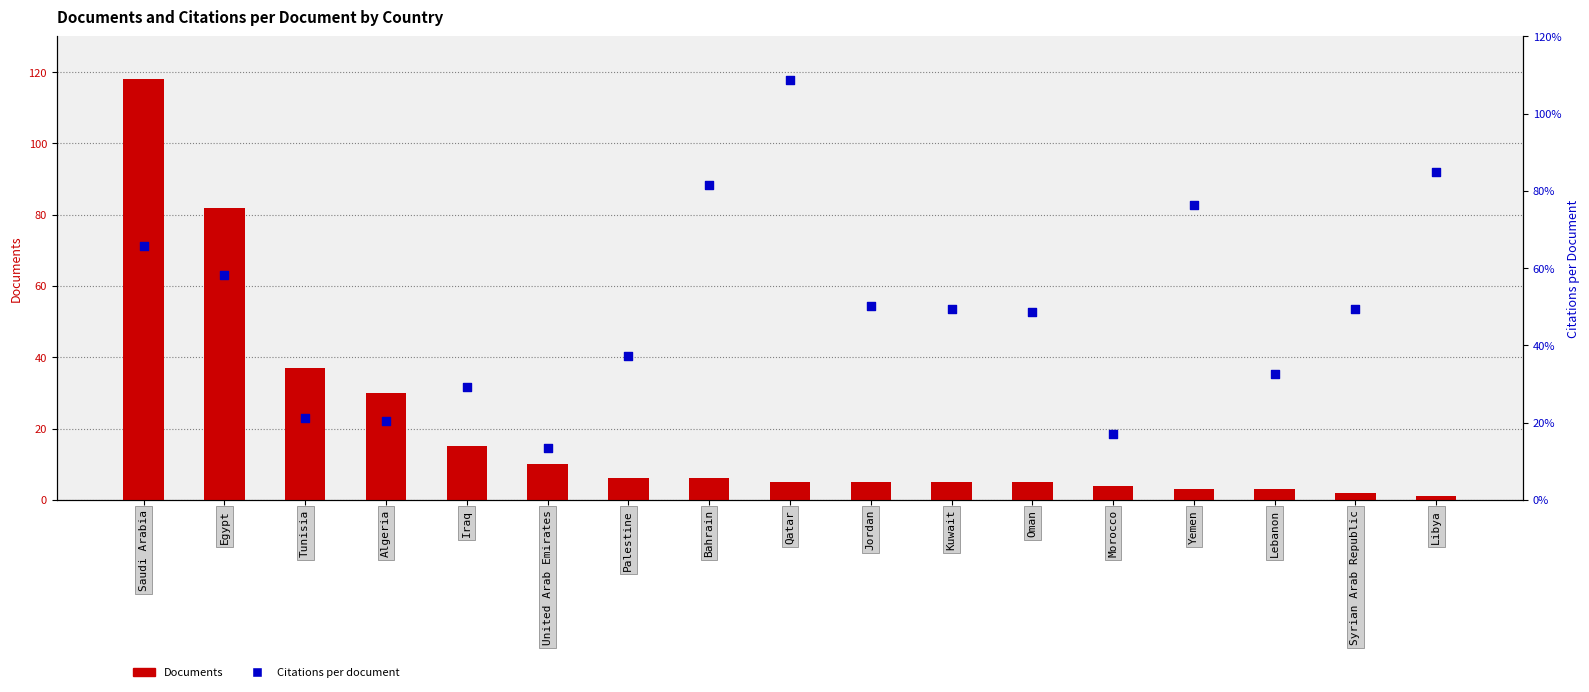

At how many categories does at least one series exceed 6?

17